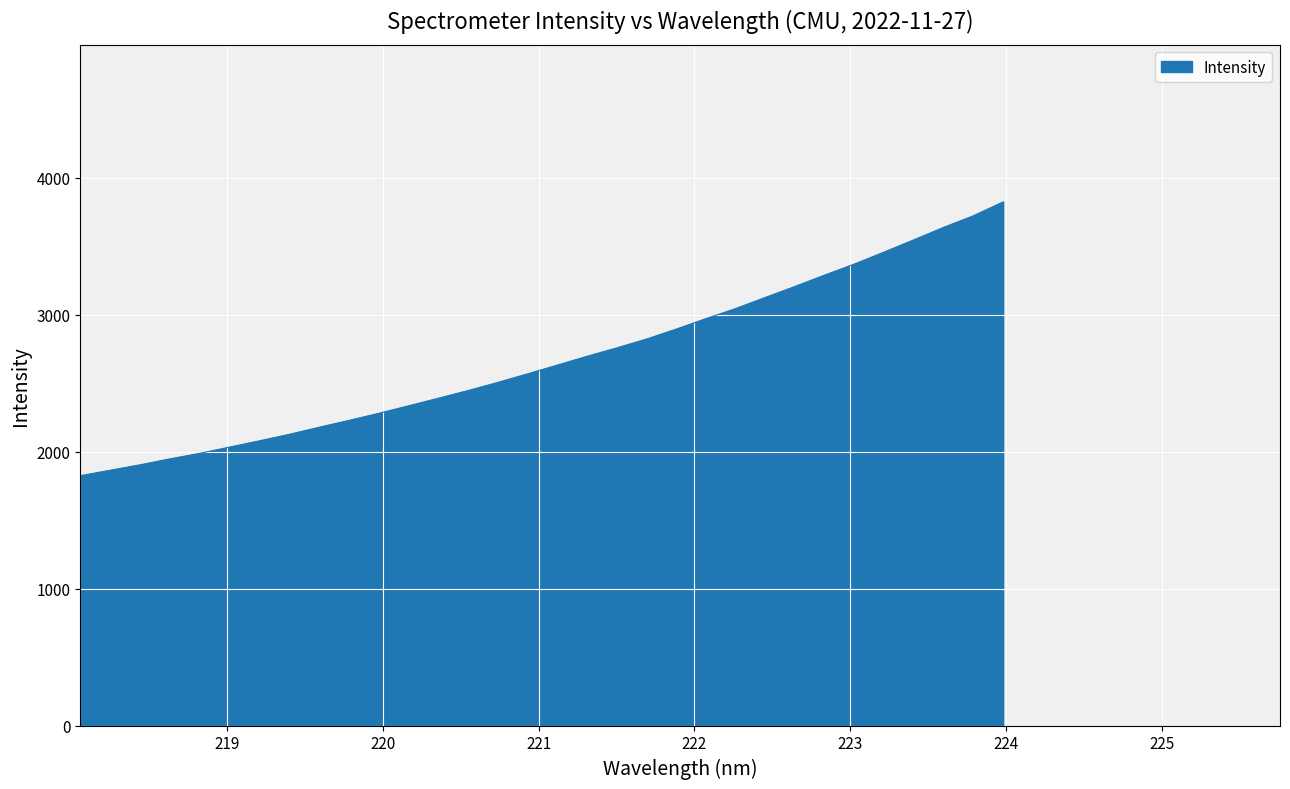

What is the maximum value shown in the chart?

3824.4